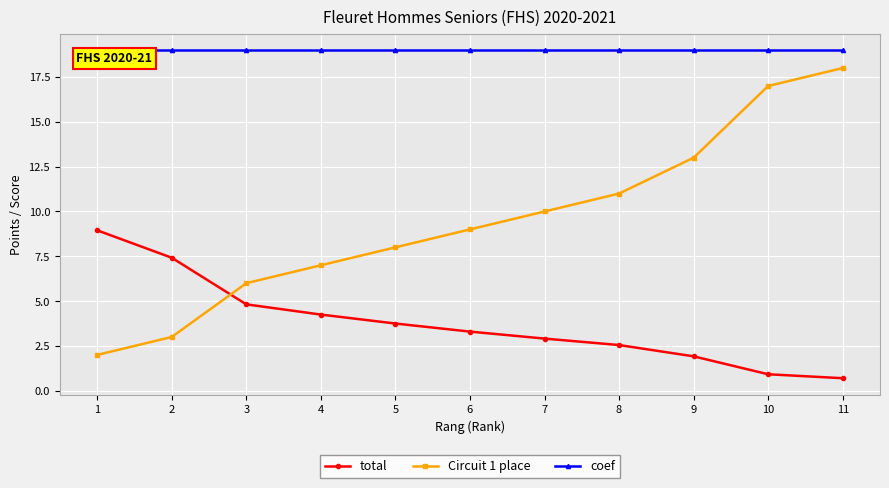

What is the value of the total point at the 7th from the left?

2.9